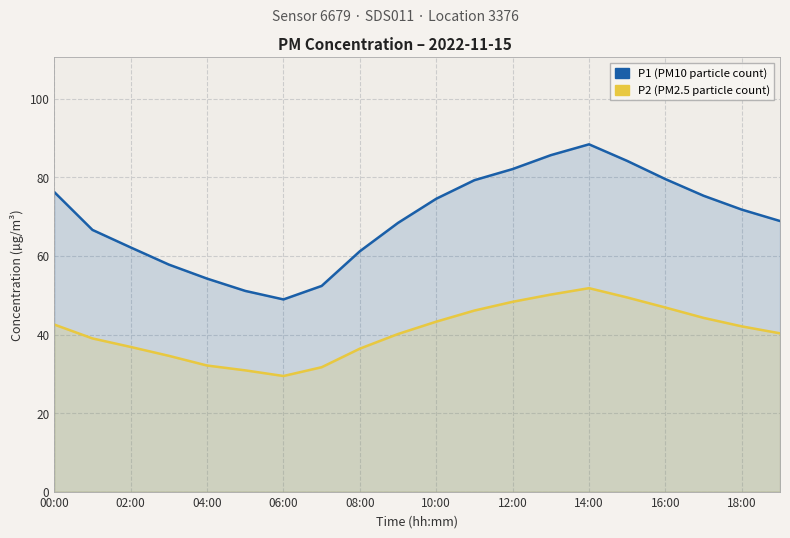

True or false: P2 (PM2.5) has more than 1 interior local peaks.

False